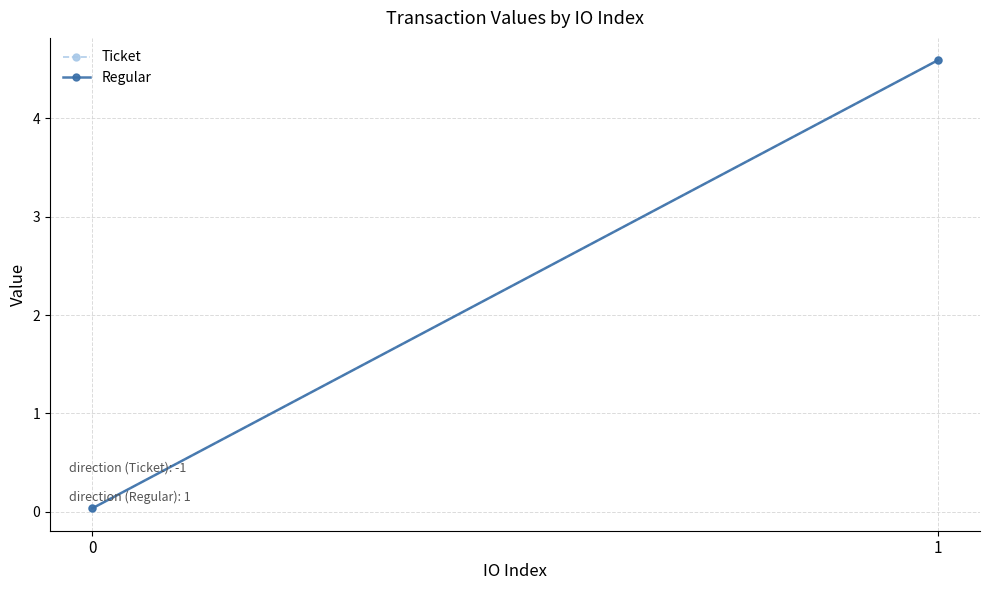

What is the difference between the Regular values at 0 and 1?

4.6